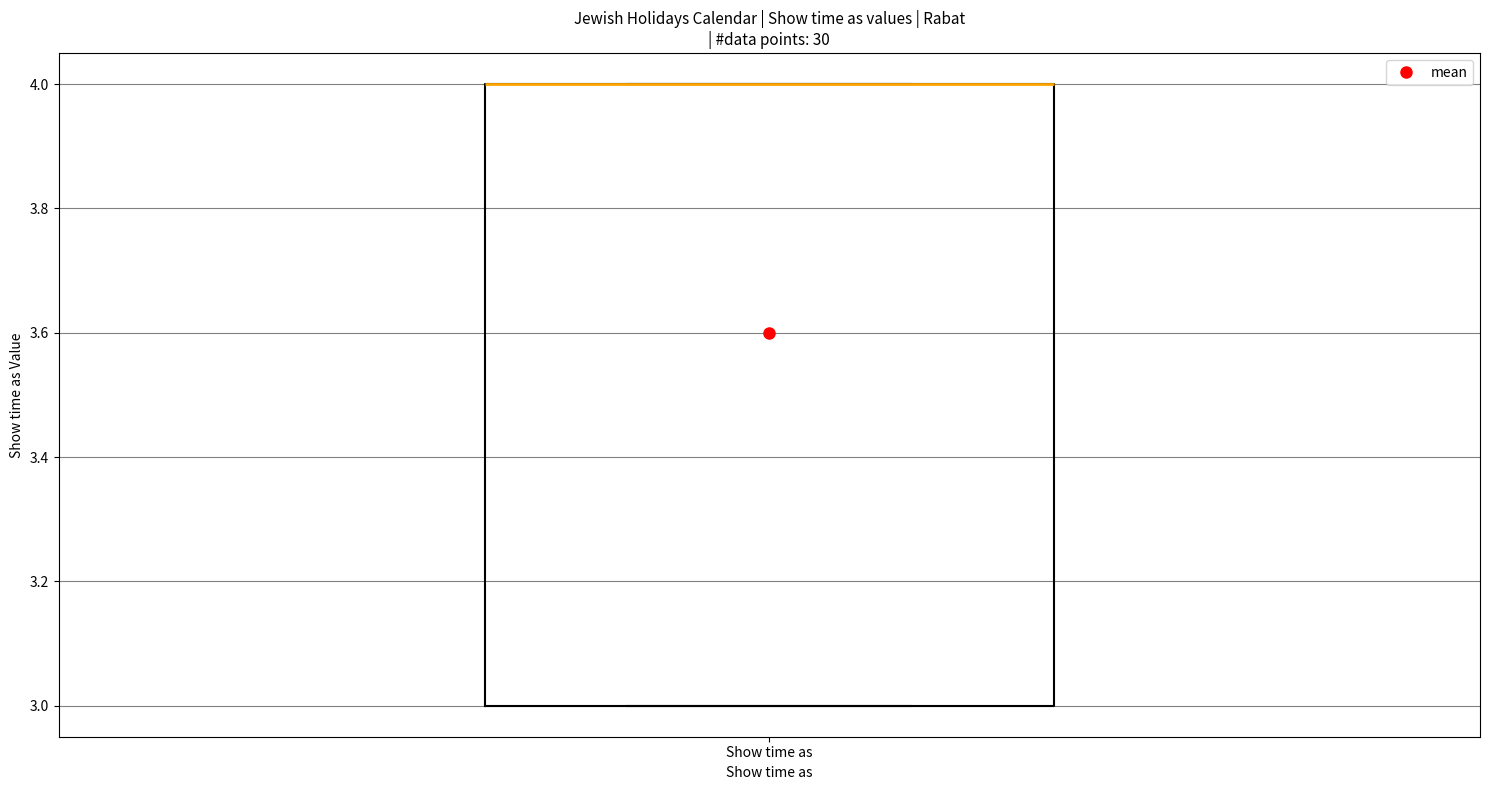

Where is the lower edge of the box for Show time as on the y-axis? The values are not printed on the chart, so give them approximately, as read against the axis.

3